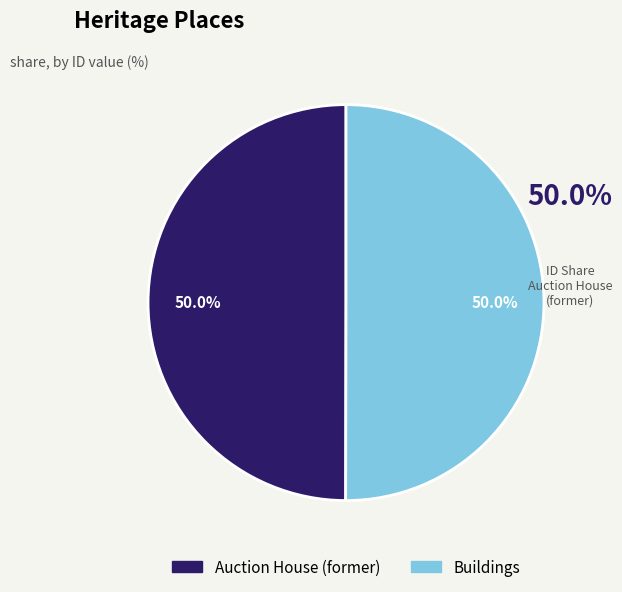

To the nearest percent, what is the average slice percentage?

50%